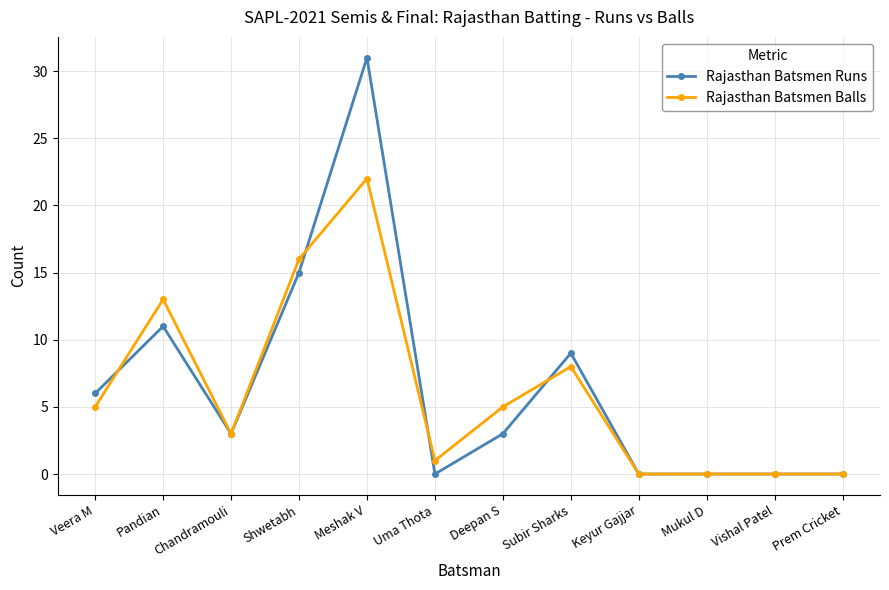

Where does the Rajasthan Batsmen Runs series first go above 3?

Veera M